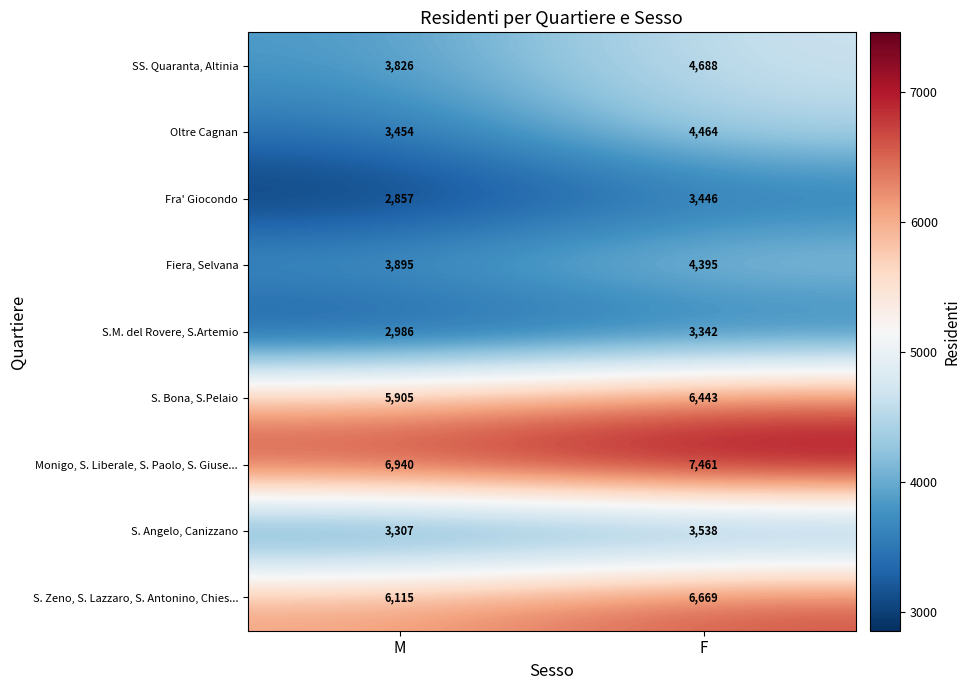

How many distinct data groups are displayed?

9